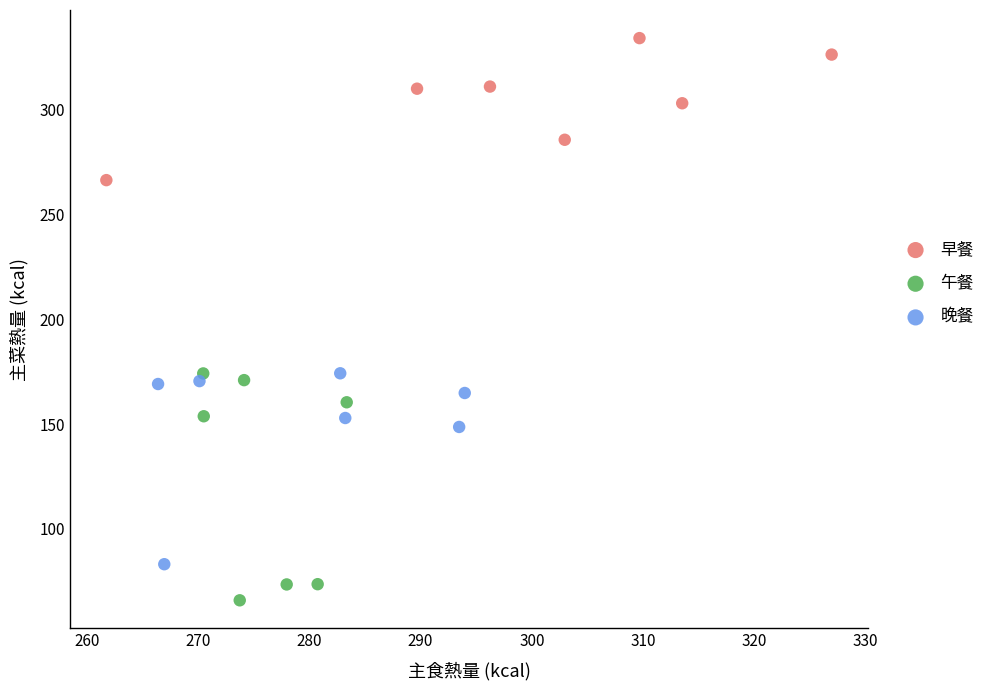

Which series has the largest Y range (max minus min)?

午餐